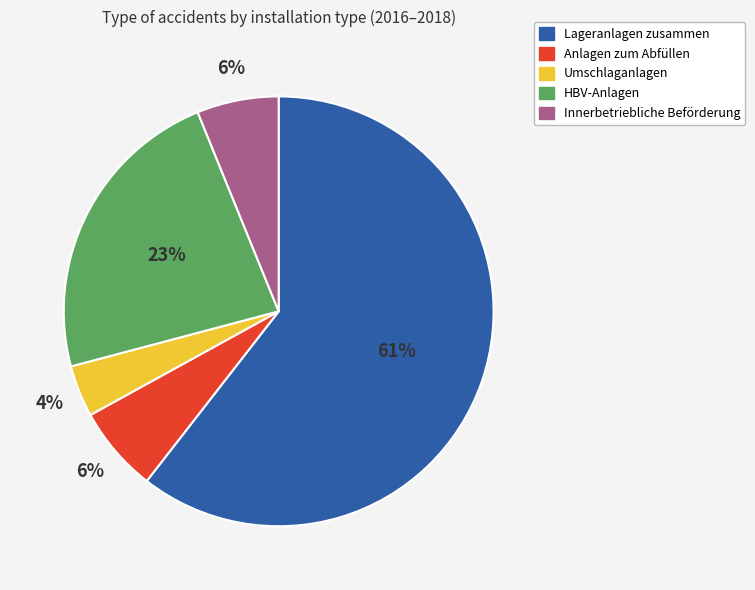

Approximately how many times larger is the value at HBV-Anlagen compared to Lageranlagen zusammen?

0.4